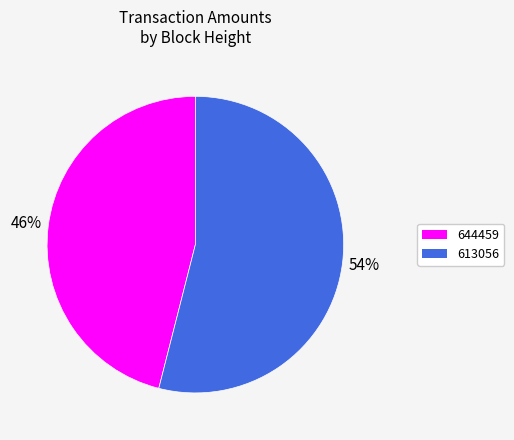

Which category has the biggest portion of the pie?

613056